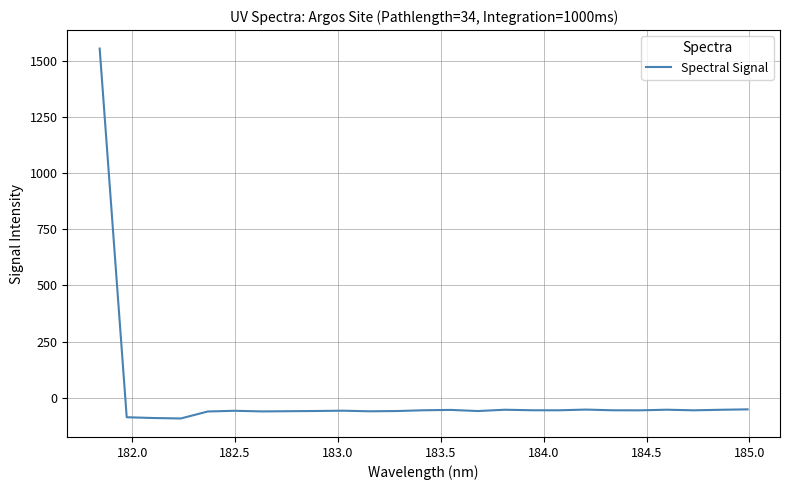

What is the difference between the maximum and minimum values?

1648.4